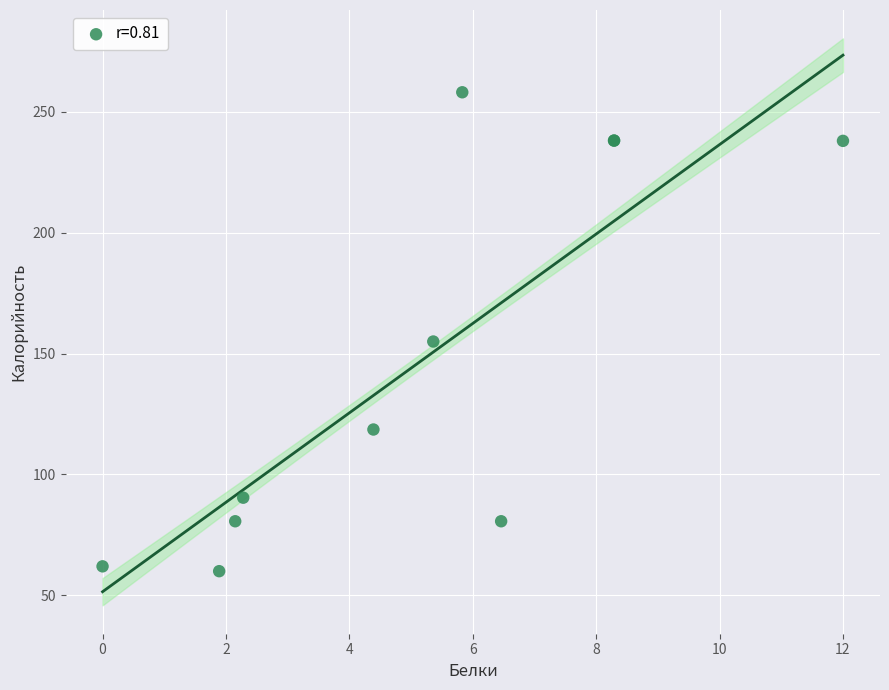

What Y value in the scatter plot is closest to 159?

155.0